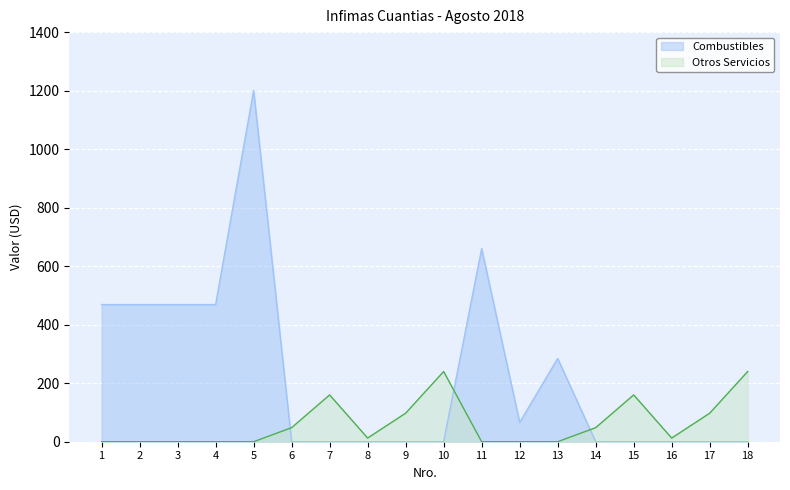

Count the number of values greater than 12.

10